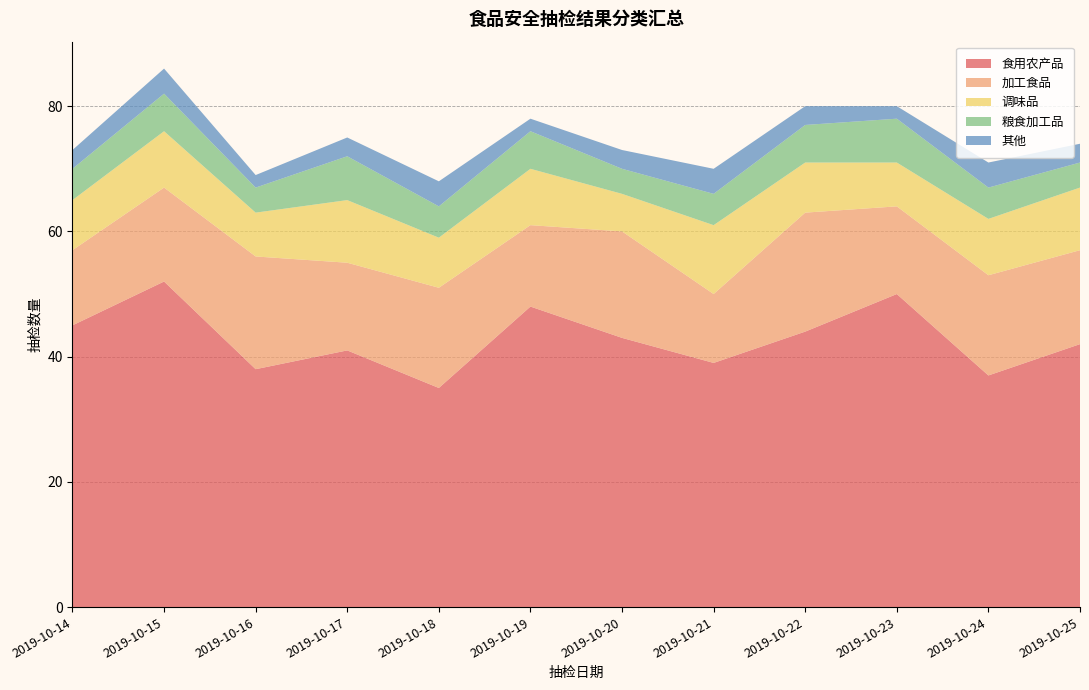

Reading left to right, extract all data points from this chart.

食用农产品: 2019-10-14=45	2019-10-15=52	2019-10-16=38	2019-10-17=41	2019-10-18=35	2019-10-19=48	2019-10-20=43	2019-10-21=39	2019-10-22=44	2019-10-23=50	2019-10-24=37	2019-10-25=42
加工食品: 2019-10-14=12	2019-10-15=15	2019-10-16=18	2019-10-17=14	2019-10-18=16	2019-10-19=13	2019-10-20=17	2019-10-21=11	2019-10-22=19	2019-10-23=14	2019-10-24=16	2019-10-25=15
调味品: 2019-10-14=8	2019-10-15=9	2019-10-16=7	2019-10-17=10	2019-10-18=8	2019-10-19=9	2019-10-20=6	2019-10-21=11	2019-10-22=8	2019-10-23=7	2019-10-24=9	2019-10-25=10
粮食加工品: 2019-10-14=5	2019-10-15=6	2019-10-16=4	2019-10-17=7	2019-10-18=5	2019-10-19=6	2019-10-20=4	2019-10-21=5	2019-10-22=6	2019-10-23=7	2019-10-24=5	2019-10-25=4
其他: 2019-10-14=3	2019-10-15=4	2019-10-16=2	2019-10-17=3	2019-10-18=4	2019-10-19=2	2019-10-20=3	2019-10-21=4	2019-10-22=3	2019-10-23=2	2019-10-24=4	2019-10-25=3